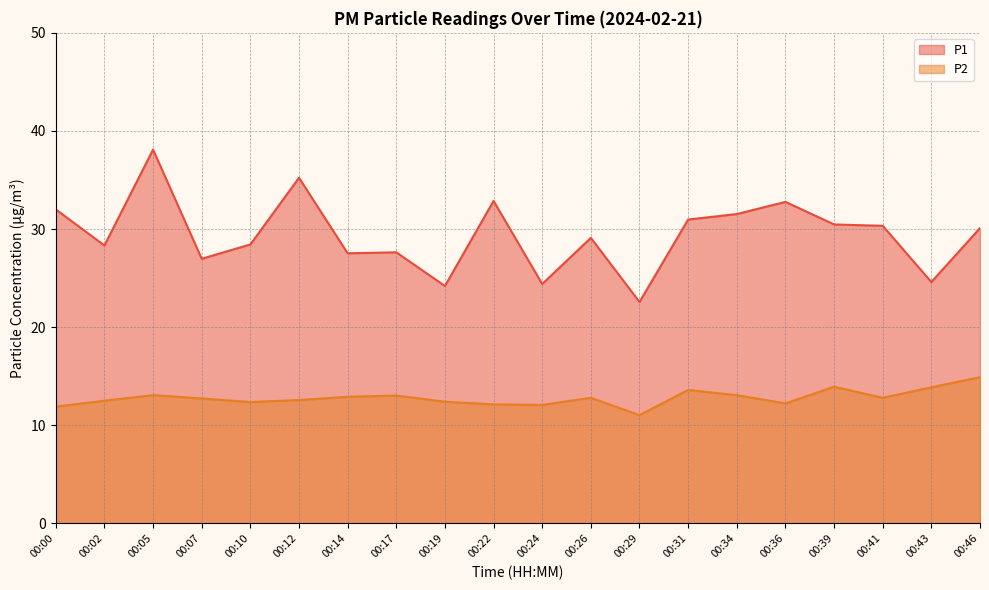

Rank the series by their maximum value, from lowest to highest.

P2, P1